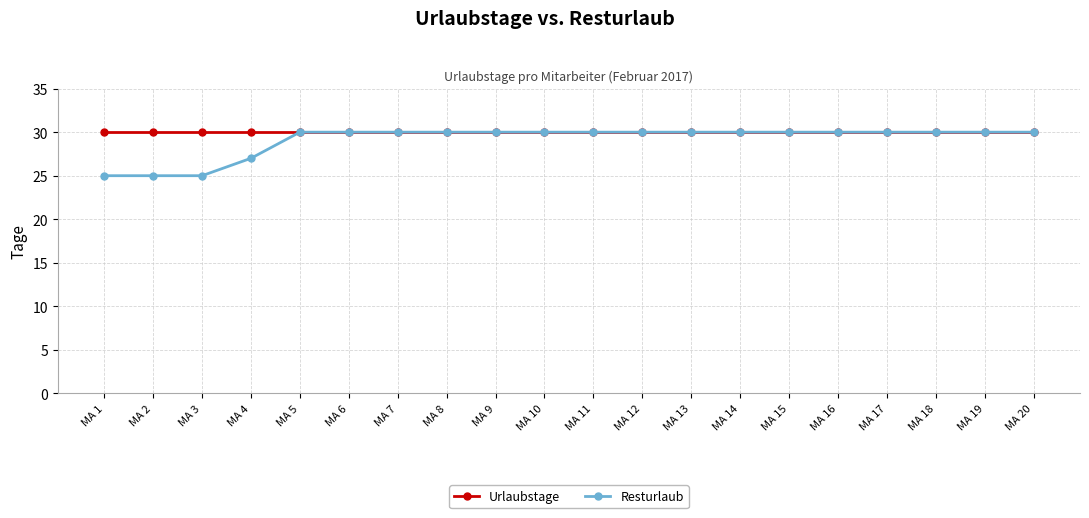

Reading right to left, what are all the values shown in this chart?

Urlaubstage: 30	30	30	30	30	30	30	30	30	30	30	30	30	30	30	30	30	30	30	30
Resturlaub: 30	30	30	30	30	30	30	30	30	30	30	30	30	30	30	30	27	25	25	25